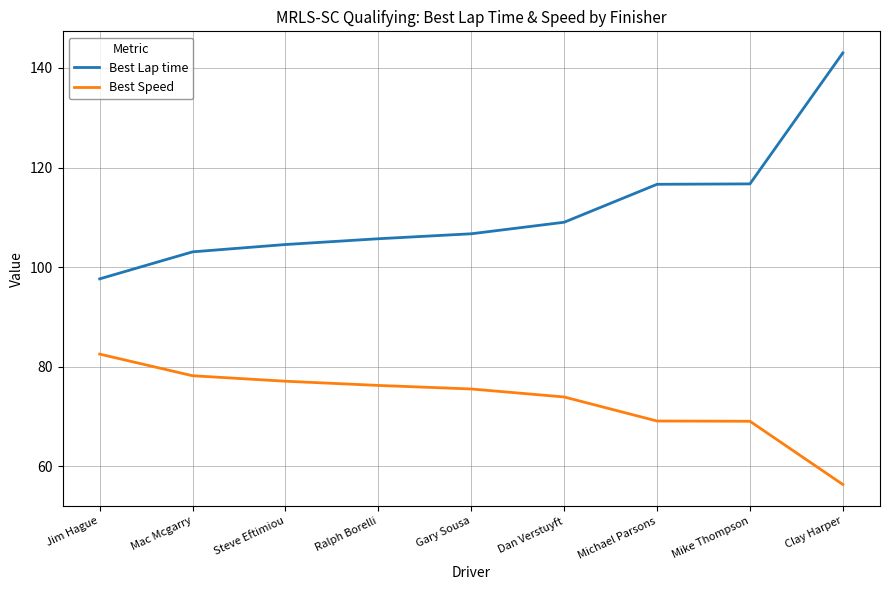

True or false: Best Speed and Best Lap time cross at least once.

False